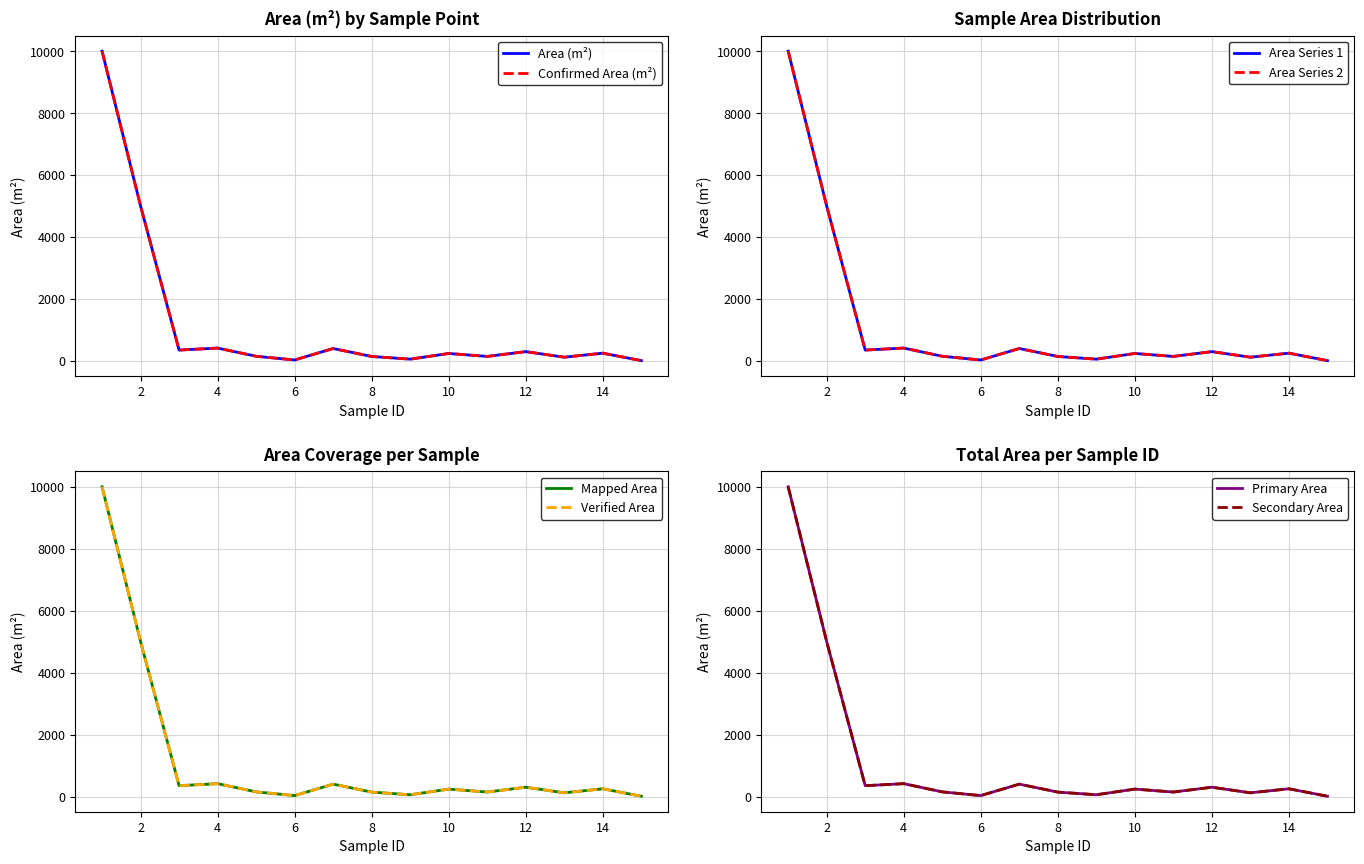

How many values in the Area (m2) series exceed 240?

7